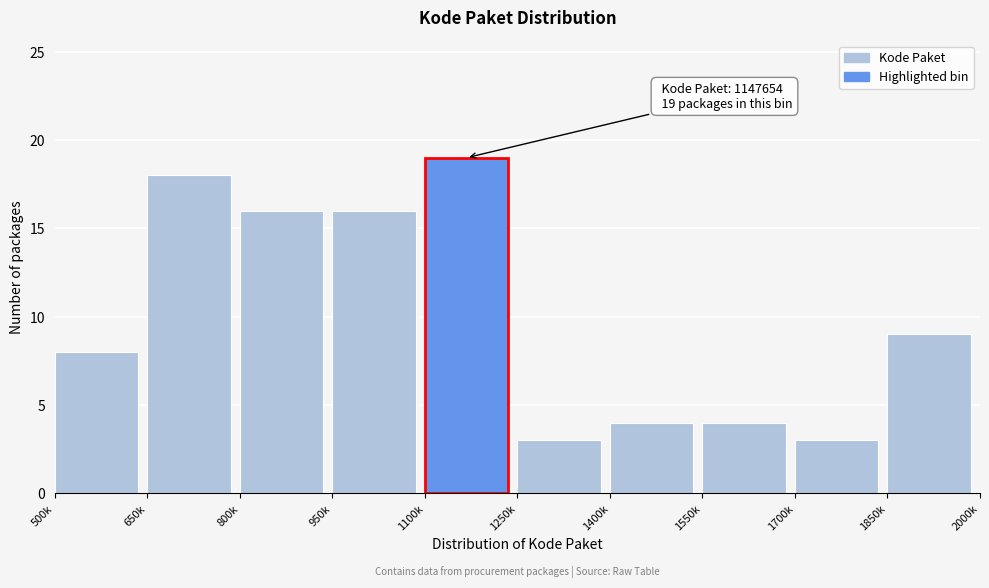

Reading left to right, list all the values displayed in this chart.

500k=8	650k=18	800k=16	950k=16	1100k=19	1250k=3	1400k=4	1550k=4	1700k=3	1850k=9